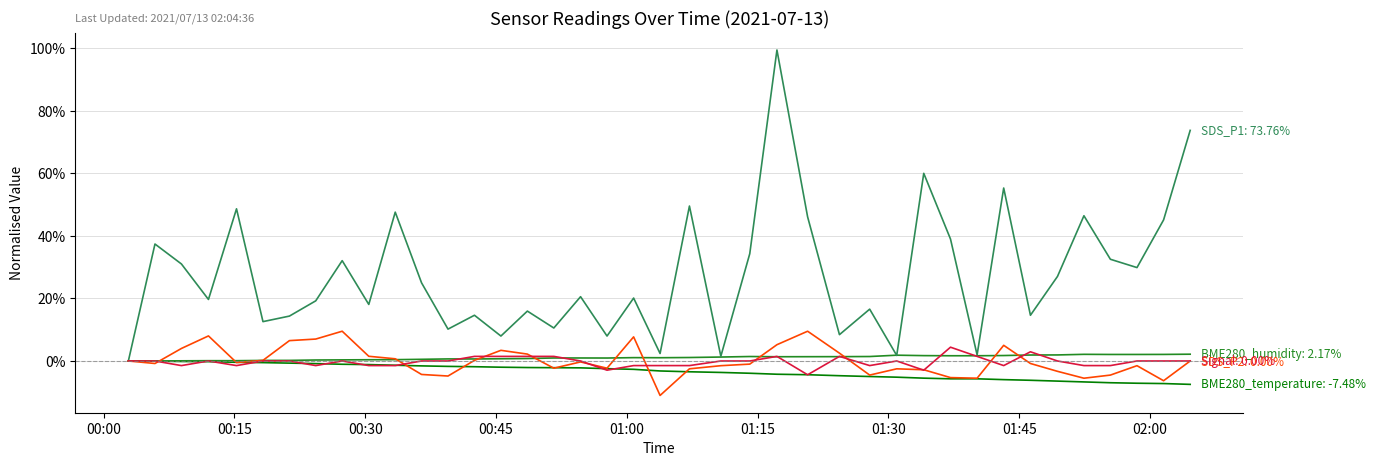

What is the smallest value displayed?

-11.0